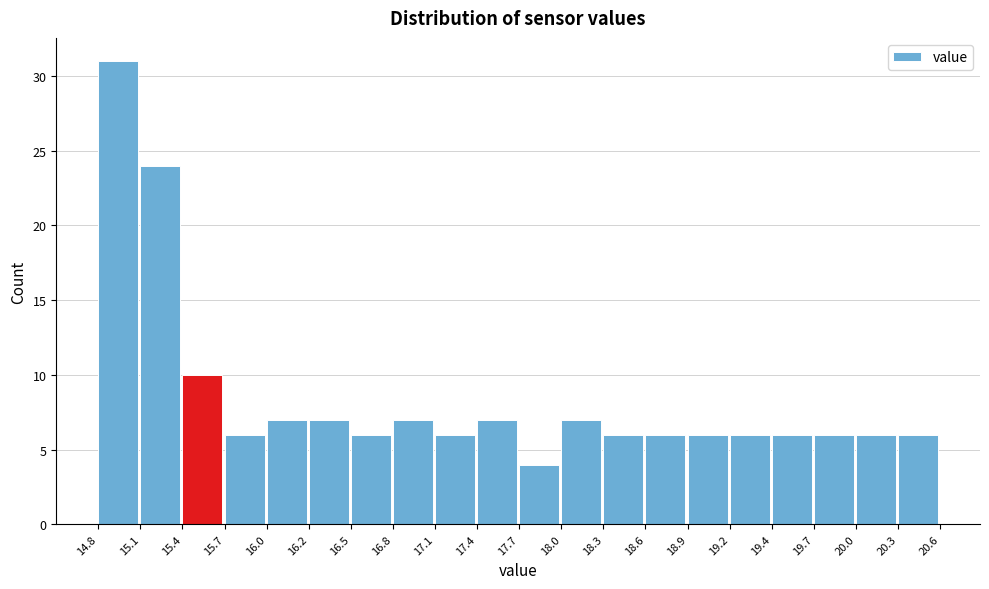

Reading left to right, list every bar in this chart as the range it spans on the x-axis followed by its height. The values are not printed on the chart, so give them approximately, as read against the axis.

14.8 to 15.1: 31
15.1 to 15.4: 24
15.4 to 15.7: 10
15.7 to 16.0: 6
16.0 to 16.2: 7
16.2 to 16.5: 7
16.5 to 16.8: 6
16.8 to 17.1: 7
17.1 to 17.4: 6
17.4 to 17.7: 7
17.7 to 18.0: 4
18.0 to 18.3: 7
18.3 to 18.6: 6
18.6 to 18.9: 6
18.9 to 19.2: 6
19.2 to 19.4: 6
19.4 to 19.7: 6
19.7 to 20.0: 6
20.0 to 20.3: 6
20.3 to 20.6: 6